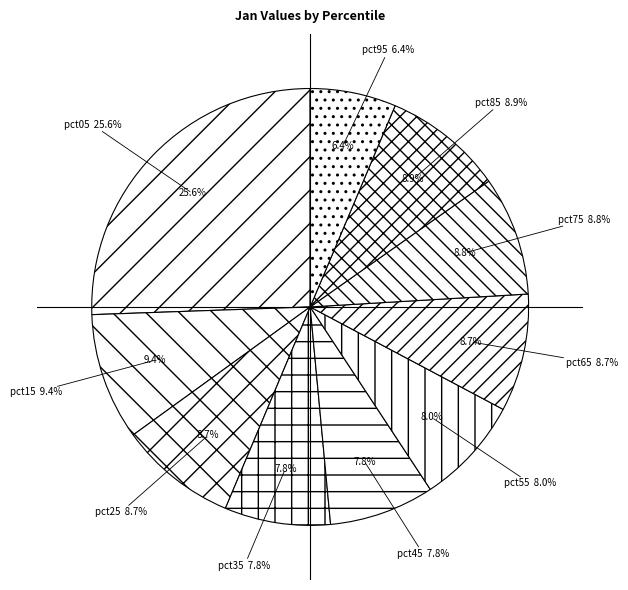

Rank the categories by value from highest to lowest.

pct05, pct15, pct85, pct75, pct65, pct25, pct55, pct35, pct45, pct95